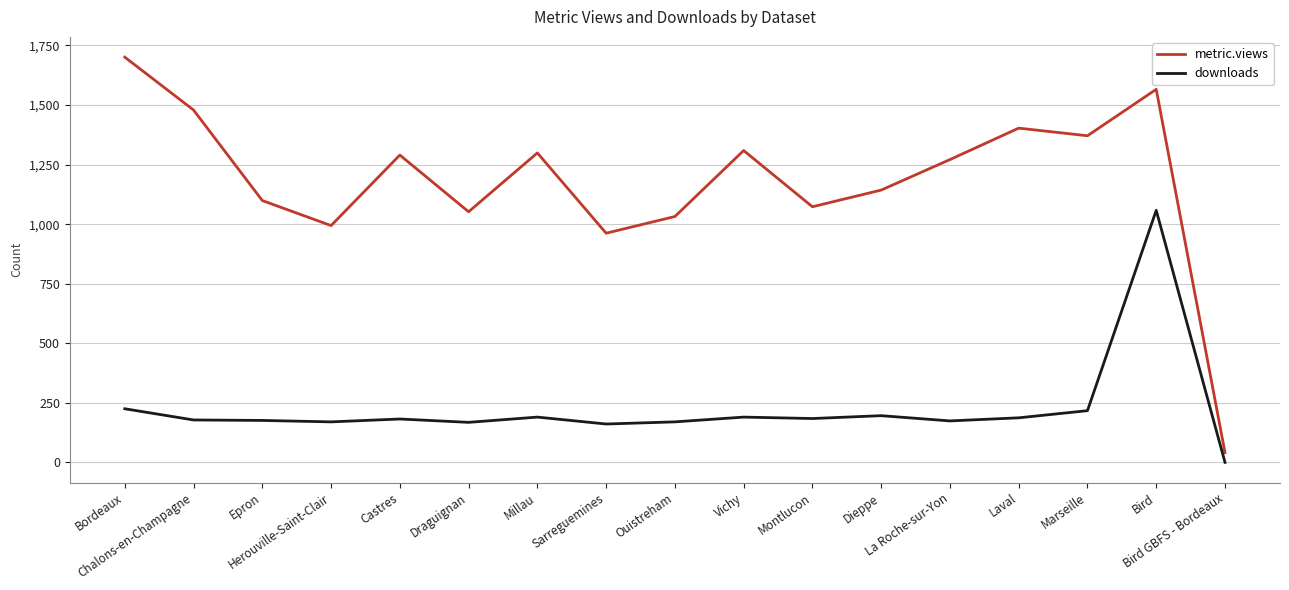

True or false: downloads and metric.views intersect in this chart.

False